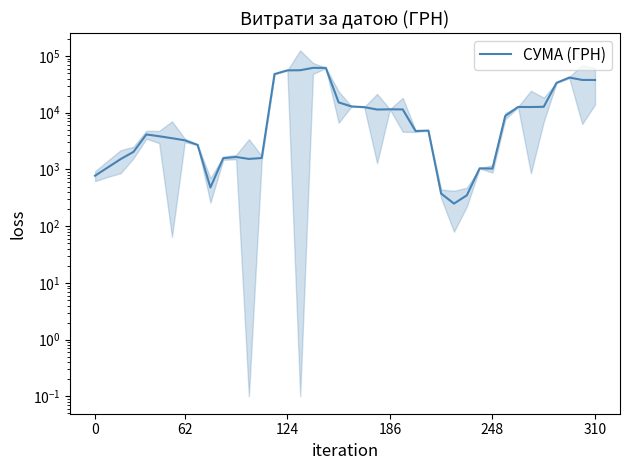

True or false: the data has more than 1 interior local peaks.

True